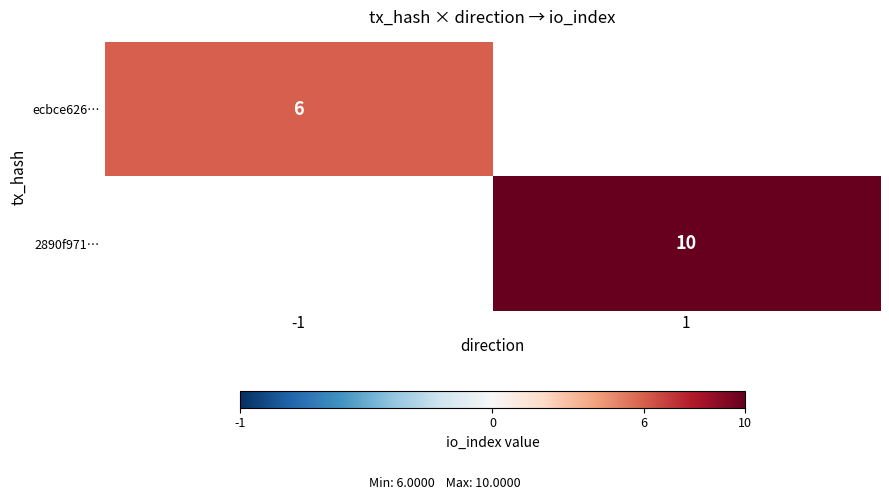

What is the maximum value shown in the chart?

10.0